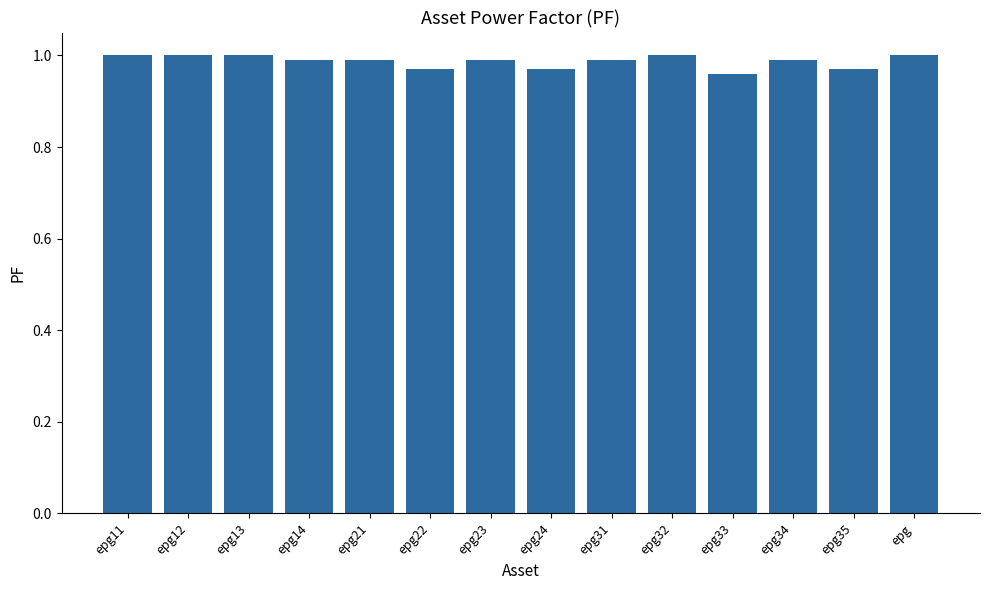

Is it true that the value at epg12 is 0.3?

False